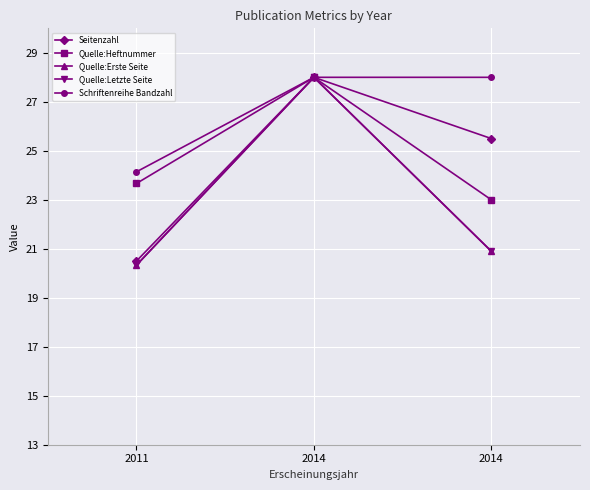

Reading left to right, transcribe all the data shown in this chart.

Seitenzahl: 2011=20.5	2014=28.0	2014=25.5
Quelle:Heftnummer: 2011=23.7	2014=28.0	2014=23.0
Quelle:Erste Seite: 2011=20.3	2014=28.0	2014=20.9
Quelle:Letzte Seite: 2011=20.3	2014=28.0	2014=20.9
Schriftenreihe Bandzahl: 2011=24.1	2014=28.0	2014=28.0